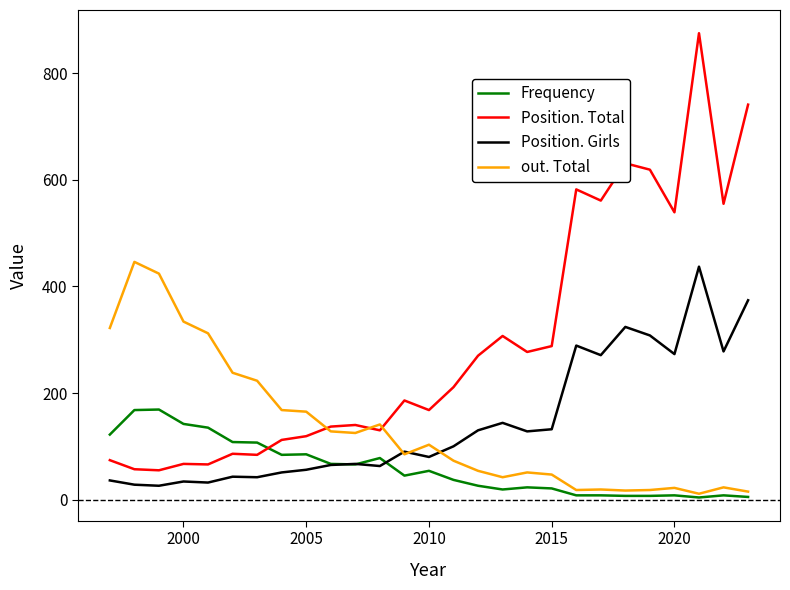

Which series has the largest total across all categories?

Position. Total